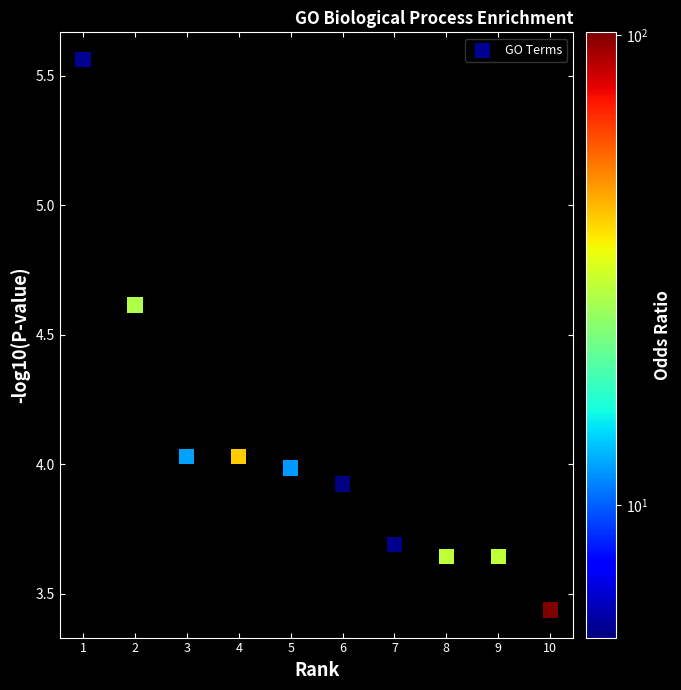

What is the range of X values (max minus min)?

9.0